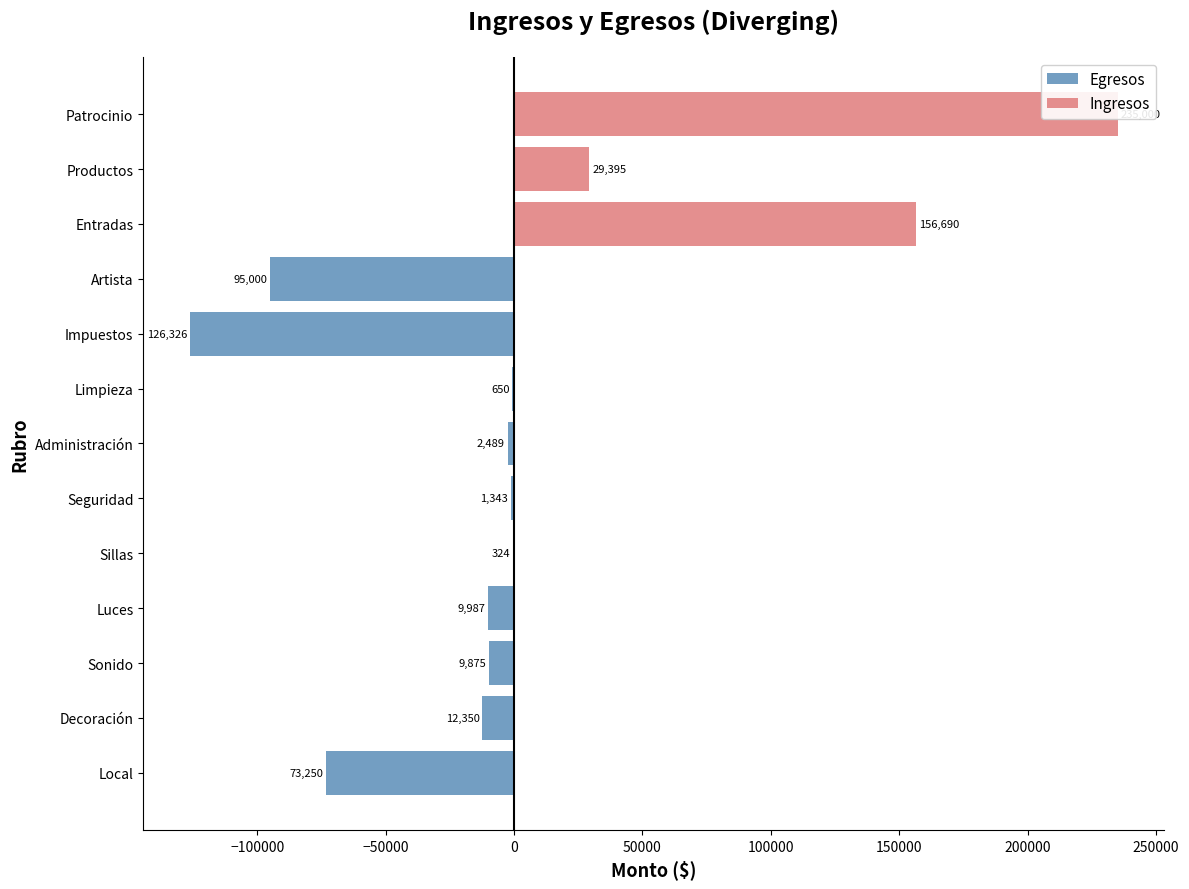

Is it true that Egresos equals -96815.9 at Local?

False